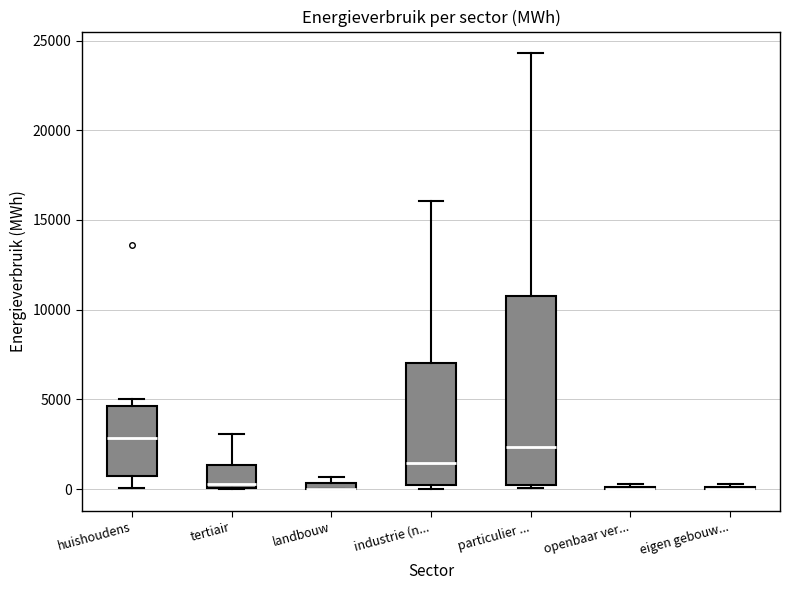

Comparing the boxes themselves (not the whiskers), which one is the tallest?

particulier ...